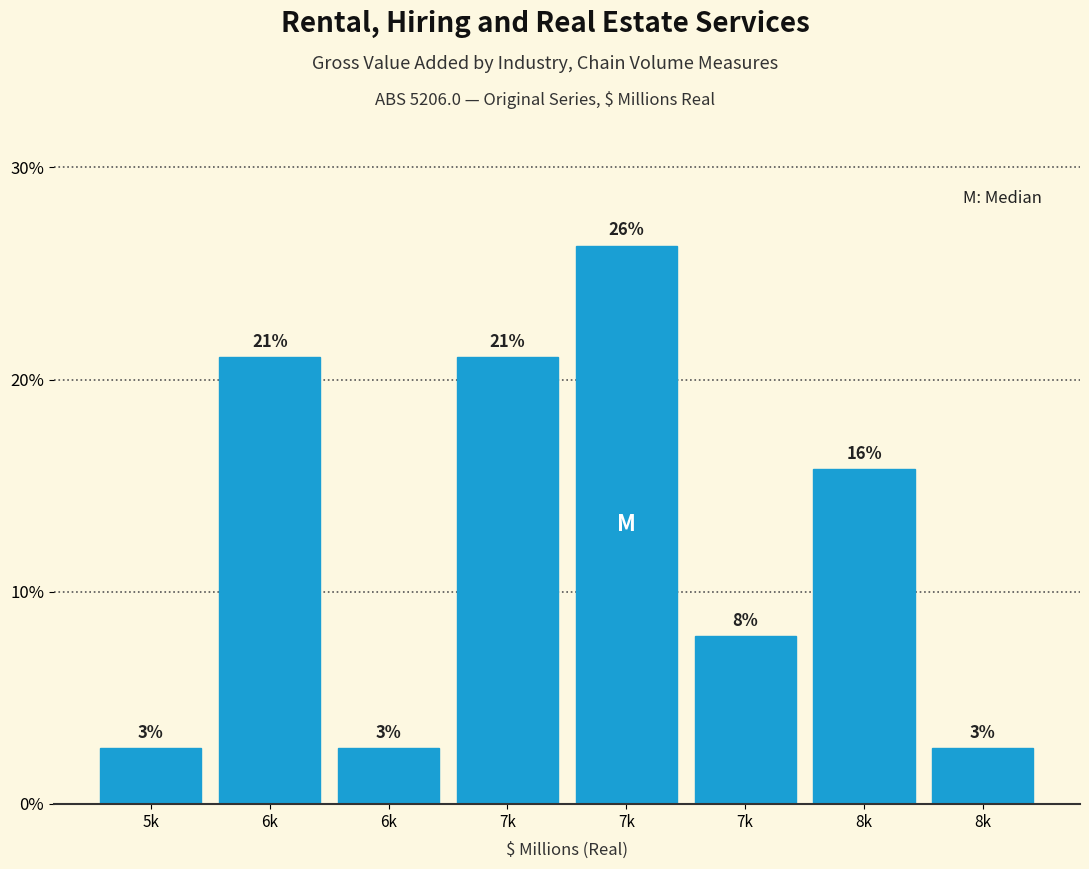

How many bars are there in total?

8